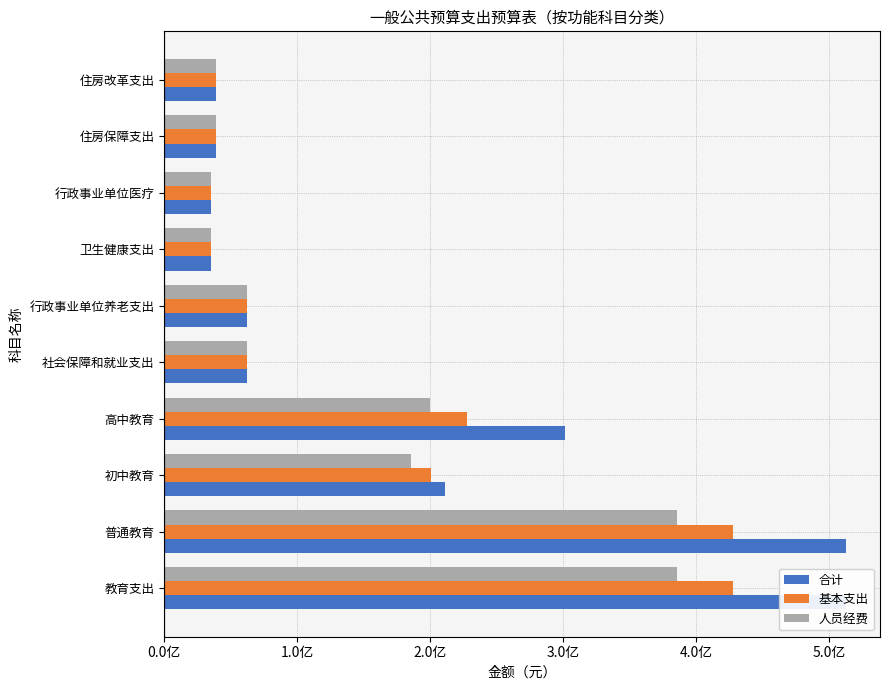

What are all the series names shown in the legend?

合计, 基本支出, 人员经费